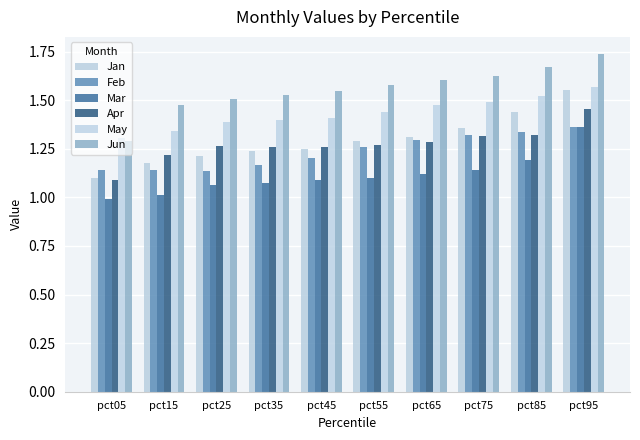

How many categories are shown in the chart?

10